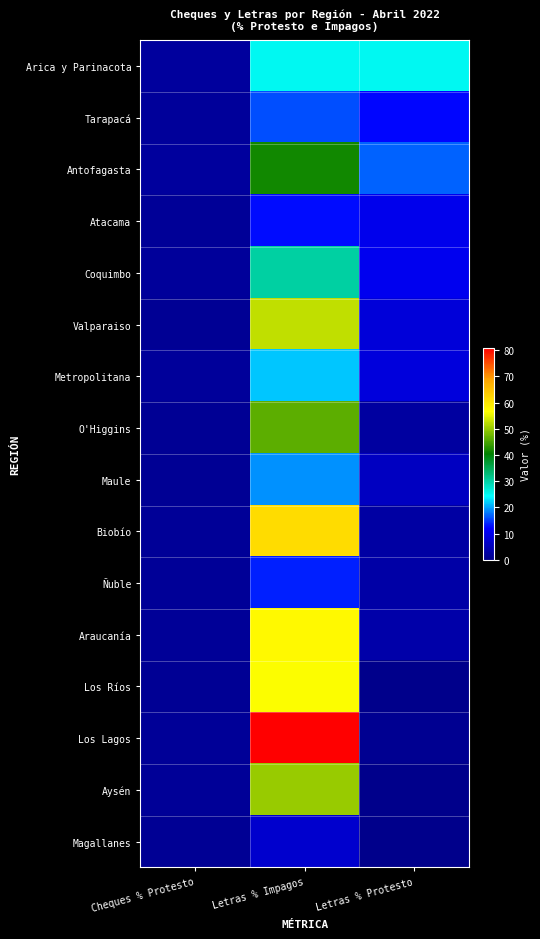

Reading right to left, what are all the values shown in this chart?

Arica y Parinacota: Letras % Protesto=25.0	Letras % Impagos=25.0	Cheques % Protesto=2.0
Tarapacá: Letras % Protesto=12.5	Letras % Impagos=16.1	Cheques % Protesto=1.7
Antofagasta: Letras % Protesto=17.0	Letras % Impagos=41.5	Cheques % Protesto=2.1
Atacama: Letras % Protesto=10.3	Letras % Impagos=12.8	Cheques % Protesto=1.5
Coquimbo: Letras % Protesto=10.5	Letras % Impagos=30.1	Cheques % Protesto=1.7
Valparaiso: Letras % Protesto=8.3	Letras % Impagos=52.6	Cheques % Protesto=1.2
Metropolitana: Letras % Protesto=8.6	Letras % Impagos=21.5	Cheques % Protesto=1.6
O'Higgins: Letras % Protesto=2.3	Letras % Impagos=46.3	Cheques % Protesto=1.2
Maule: Letras % Protesto=5.9	Letras % Impagos=19.1	Cheques % Protesto=1.2
Biobío: Letras % Protesto=2.8	Letras % Impagos=61.3	Cheques % Protesto=1.3
Ñuble: Letras % Protesto=3.1	Letras % Impagos=13.8	Cheques % Protesto=1.5
Araucanía: Letras % Protesto=3.4	Letras % Impagos=57.3	Cheques % Protesto=1.3
Los Ríos: Letras % Protesto=0.0	Letras % Impagos=56.3	Cheques % Protesto=1.1
Los Lagos: Letras % Protesto=0.8	Letras % Impagos=80.9	Cheques % Protesto=1.3
Aysén: Letras % Protesto=0.0	Letras % Impagos=50.0	Cheques % Protesto=1.4
Magallanes: Letras % Protesto=0.0	Letras % Impagos=7.1	Cheques % Protesto=1.0